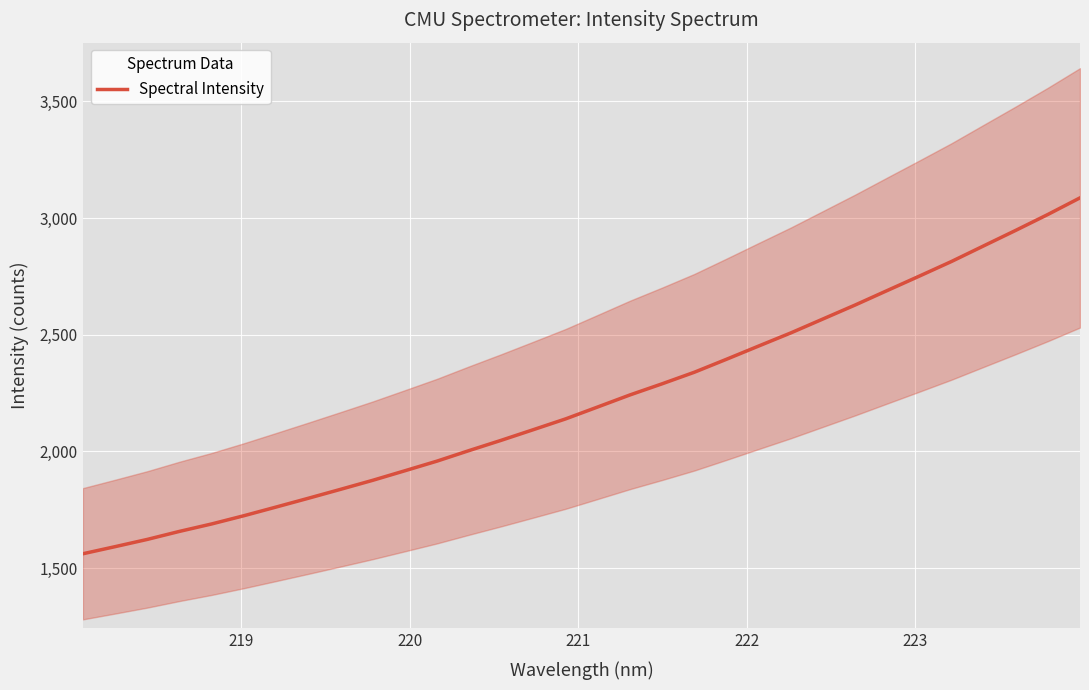

How many values exceed 2190?

16